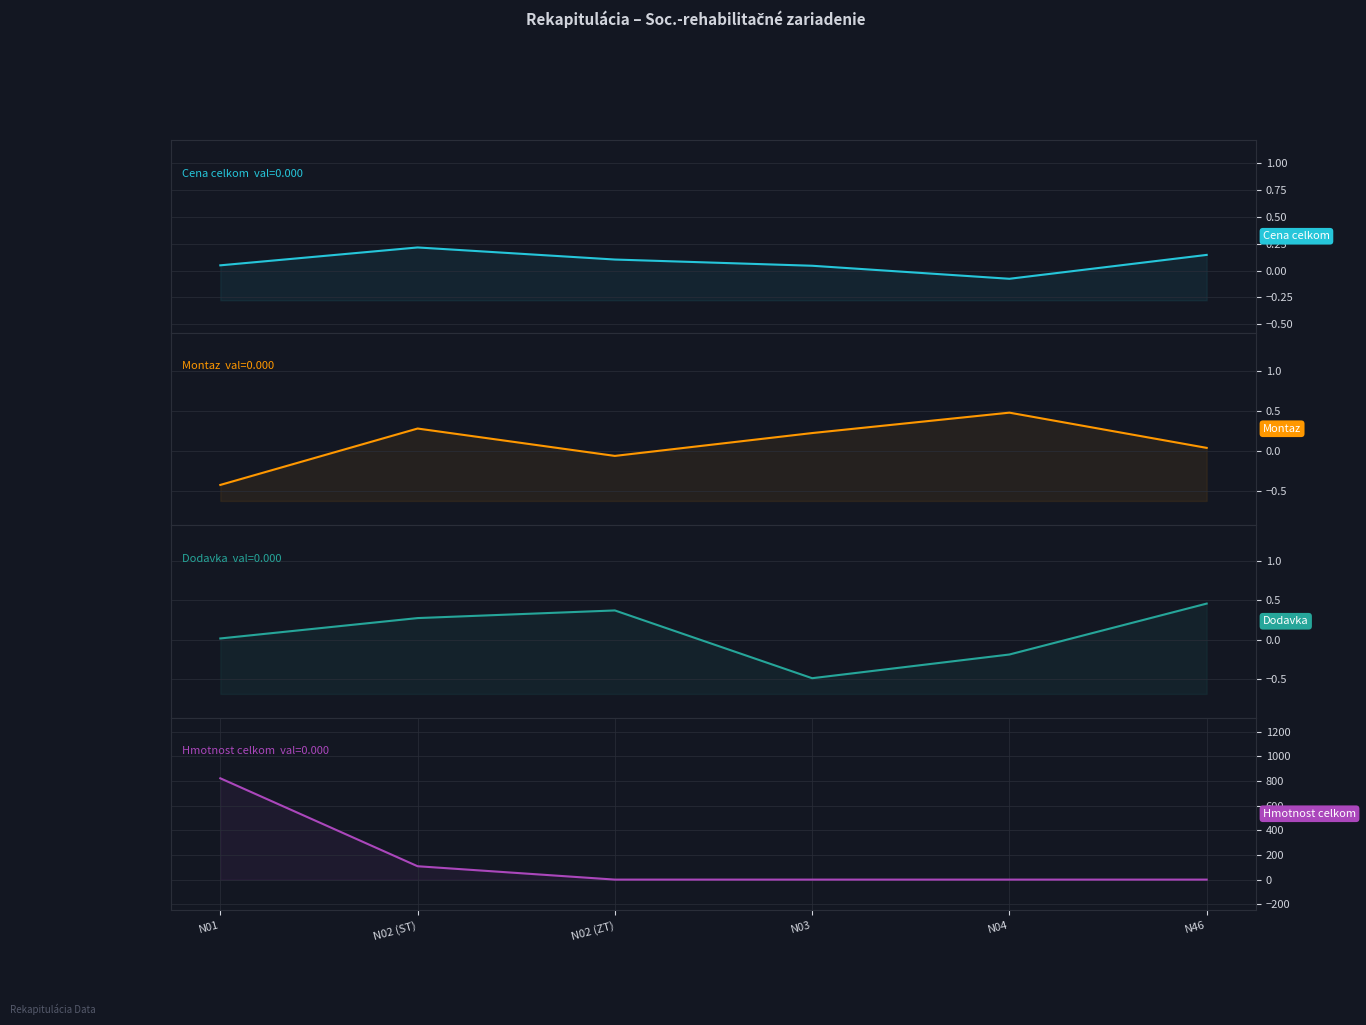

Does the chart display data point markers on the line(s)?

No